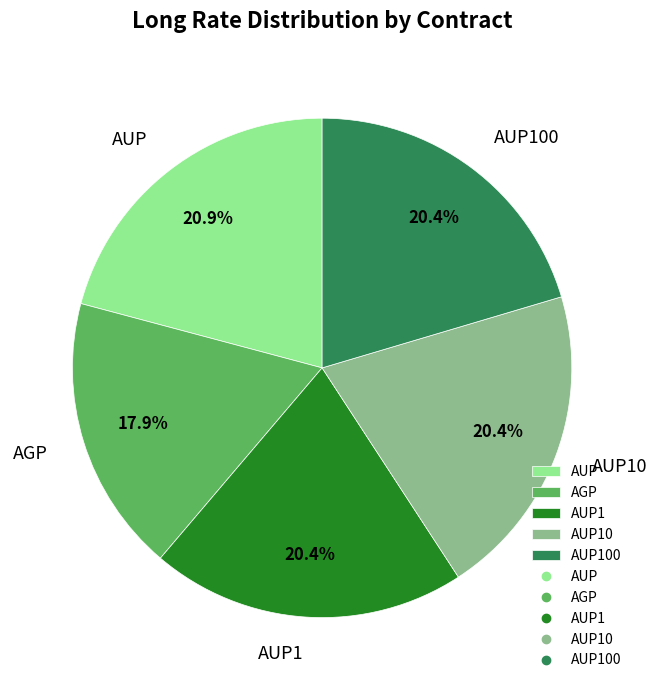

Is it true that AUP10 is 26% of the pie?

False